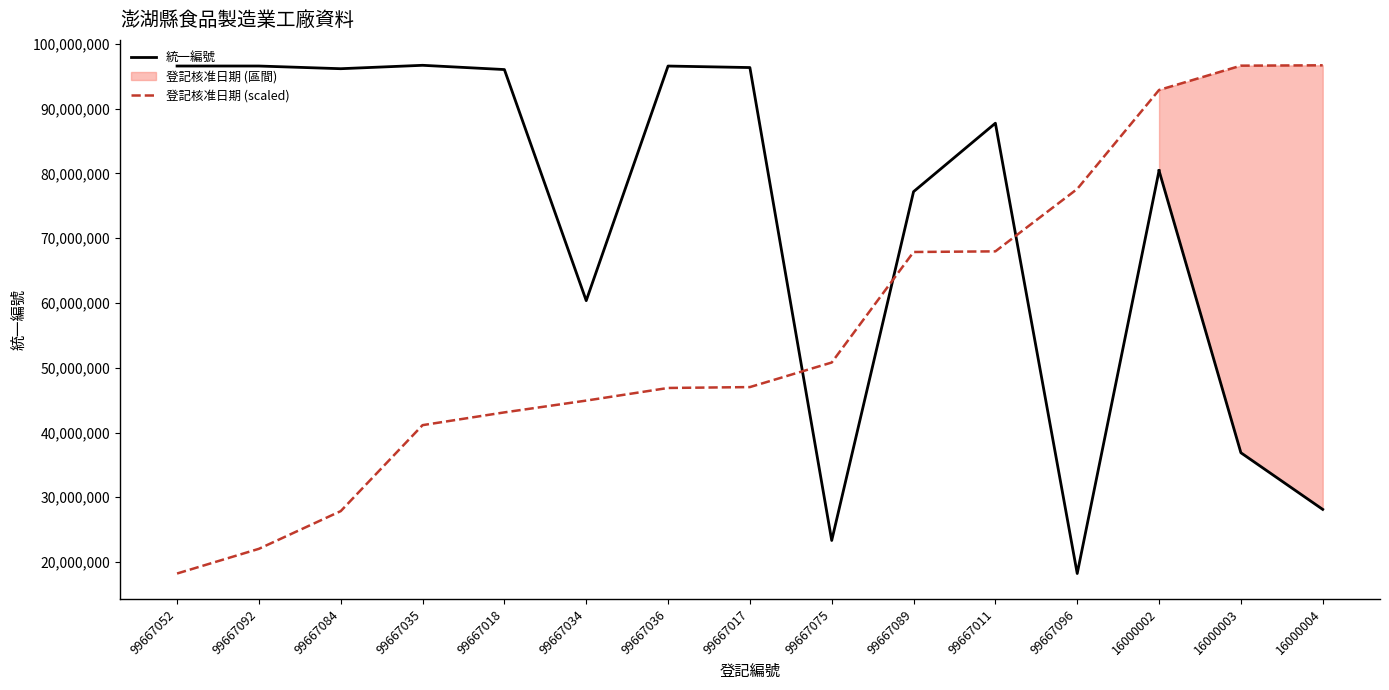

Rank the categories by value from highest to lowest.

16000004, 16000003, 16000002, 99667096, 99667011, 99667089, 99667075, 99667017, 99667036, 99667034, 99667018, 99667035, 99667084, 99667092, 99667052